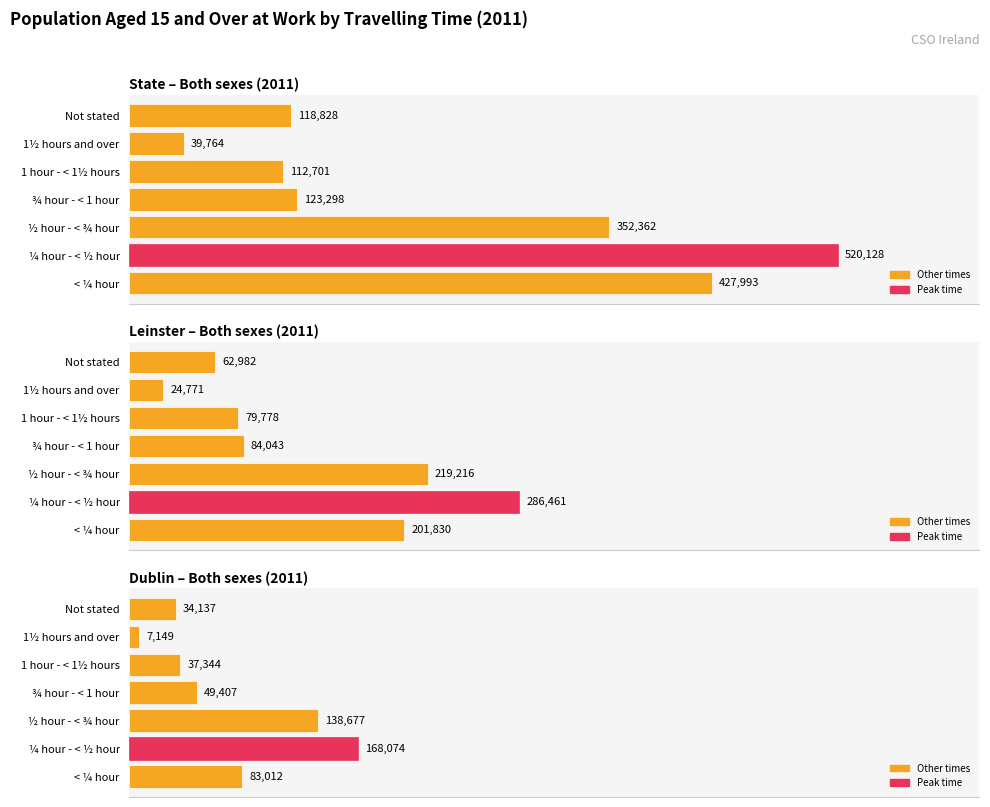

The value of Leinster at Not stated is 113007. True or false?

False